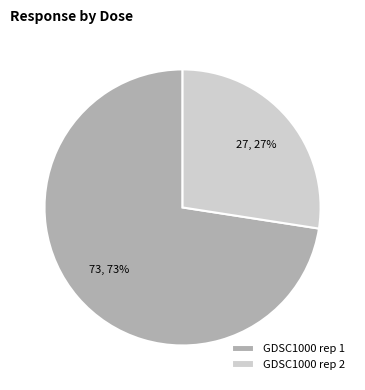

Which category has the smallest portion of the pie?

GDSC1000 rep 2